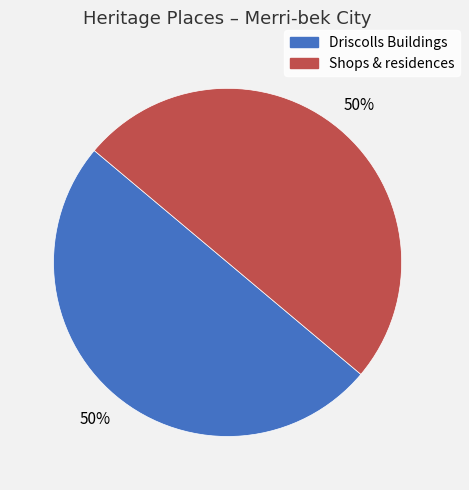

Combined, do Driscolls Buildings and Shops & residences account for over 50%?

Yes